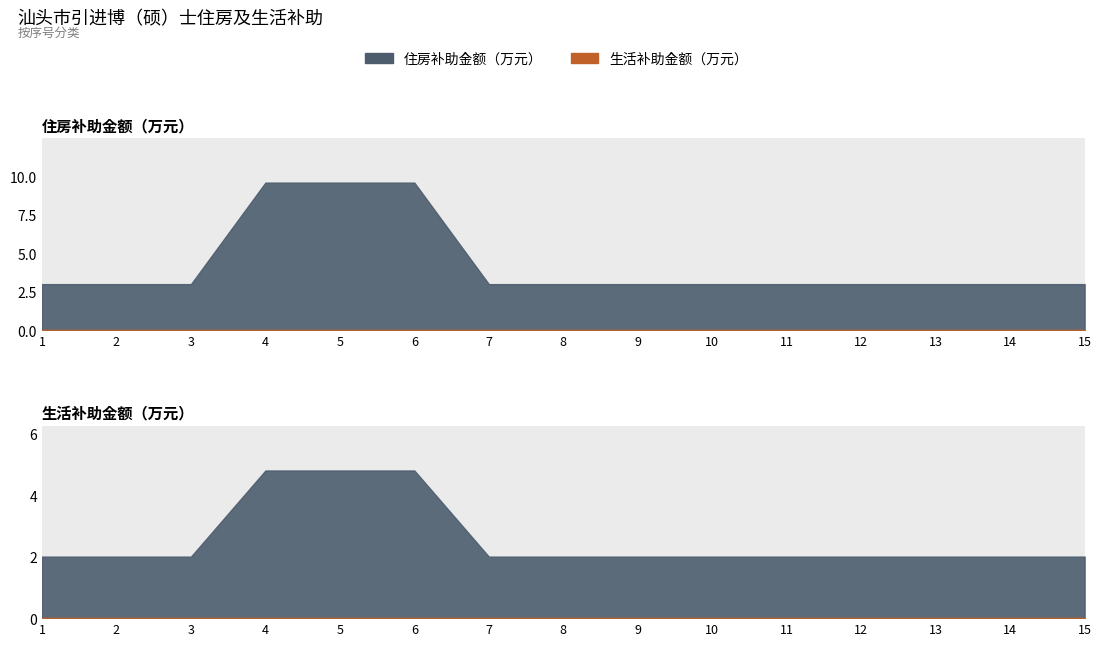

Is the value of 住房补助金额（万元） at 7 greater than the value of 生活补助金额（万元） at 15?

Yes